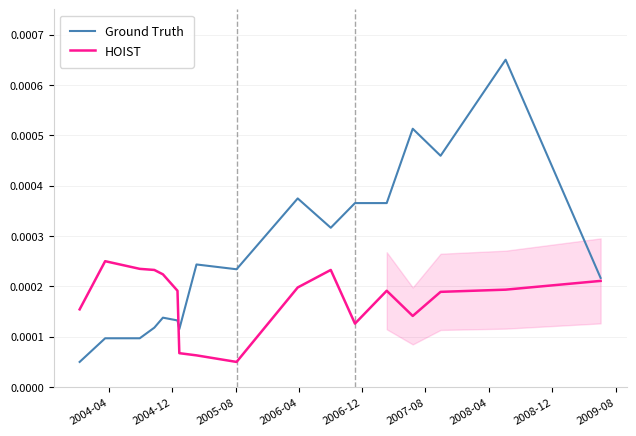

How many lines are shown in the chart?

2